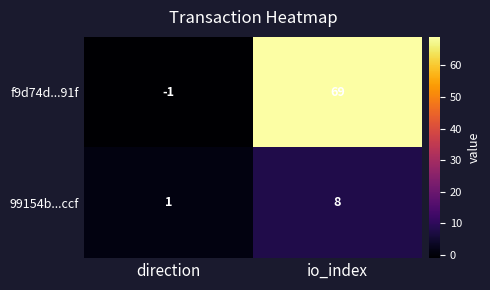

At how many categories does at least one series exceed 26?

1